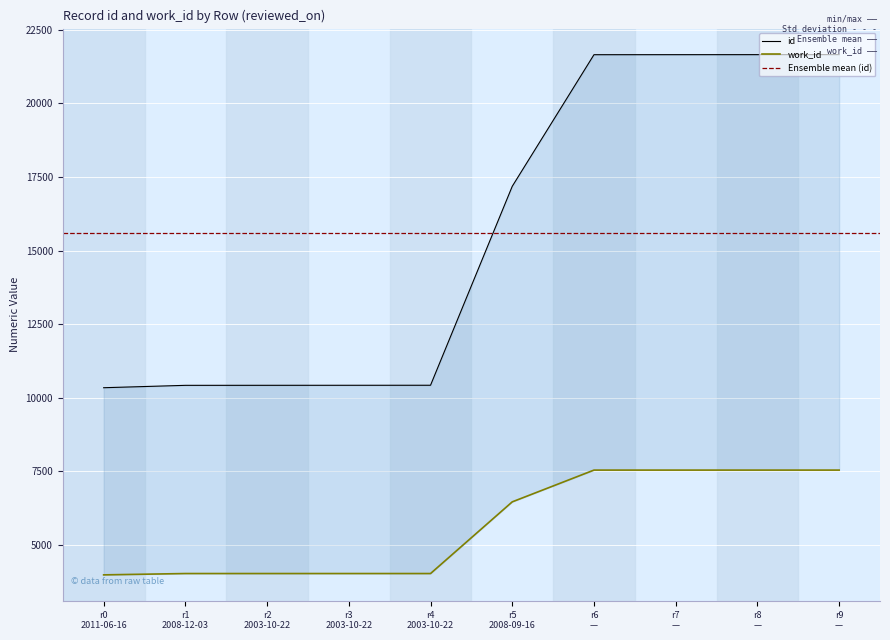

What is the difference between the second highest and minimum values in the id series?

11318